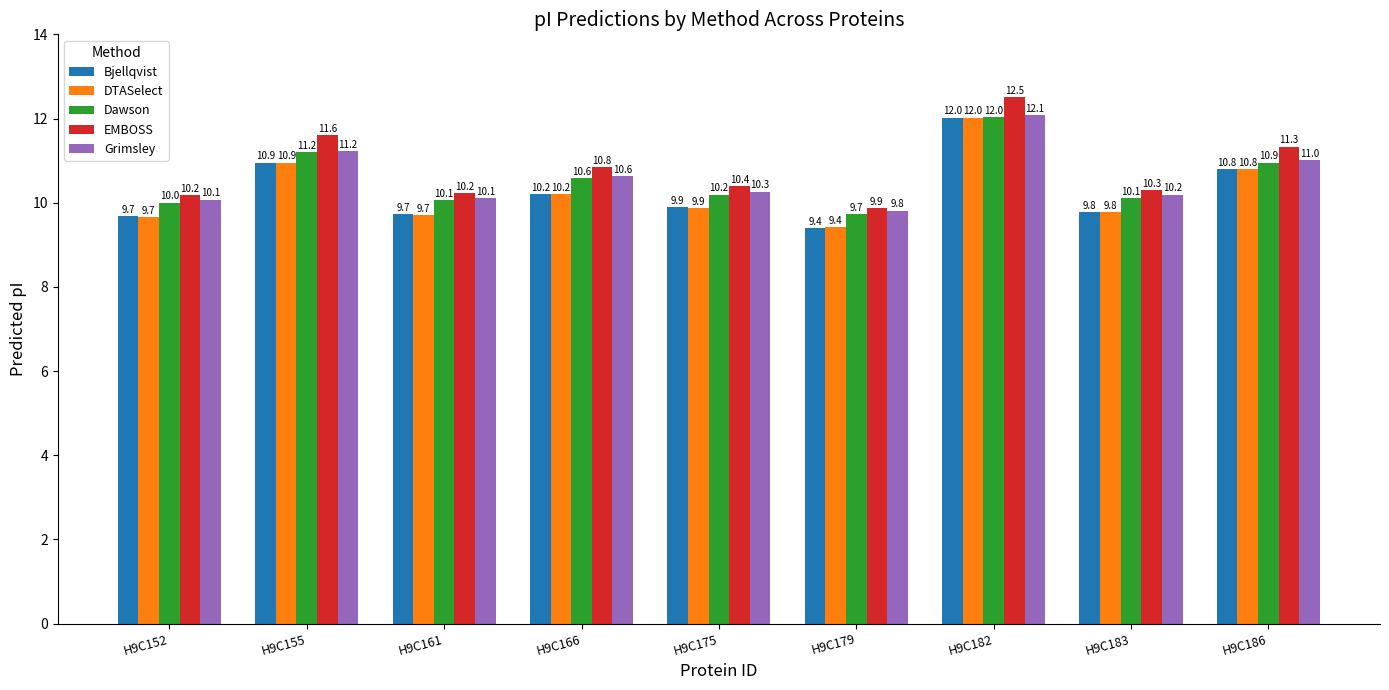

How many data points in Grimsley are above 10?

8